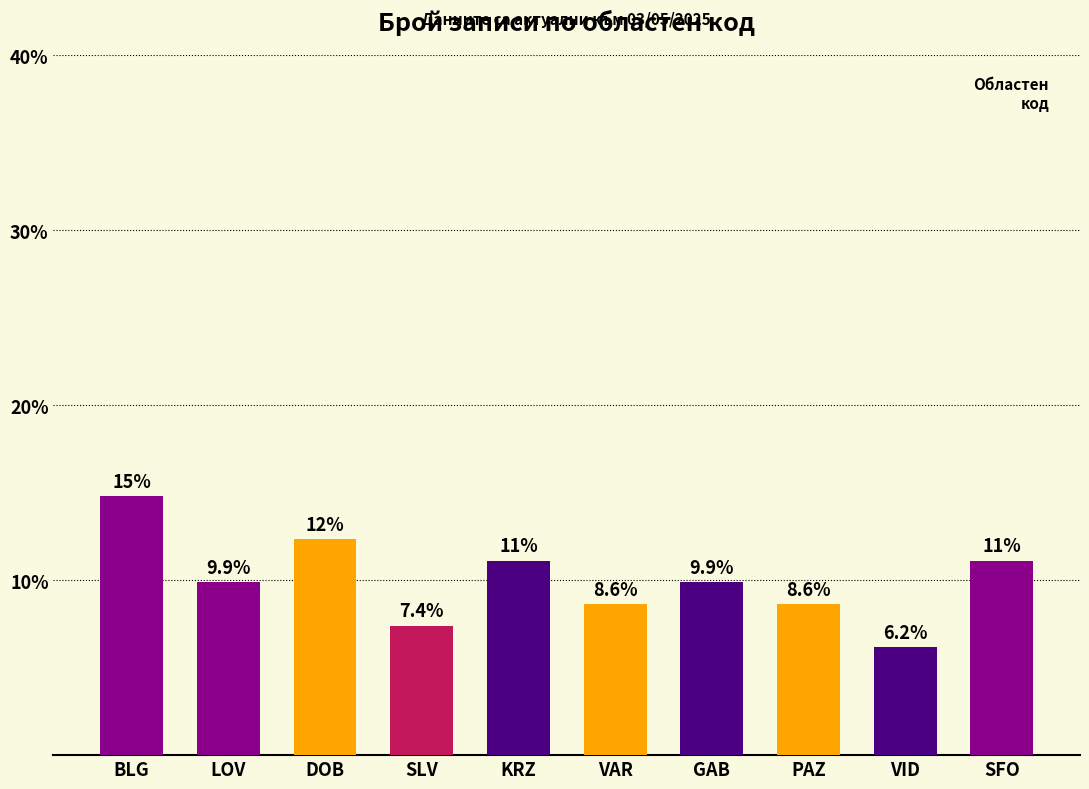

What is the greatest value displayed?

14.8